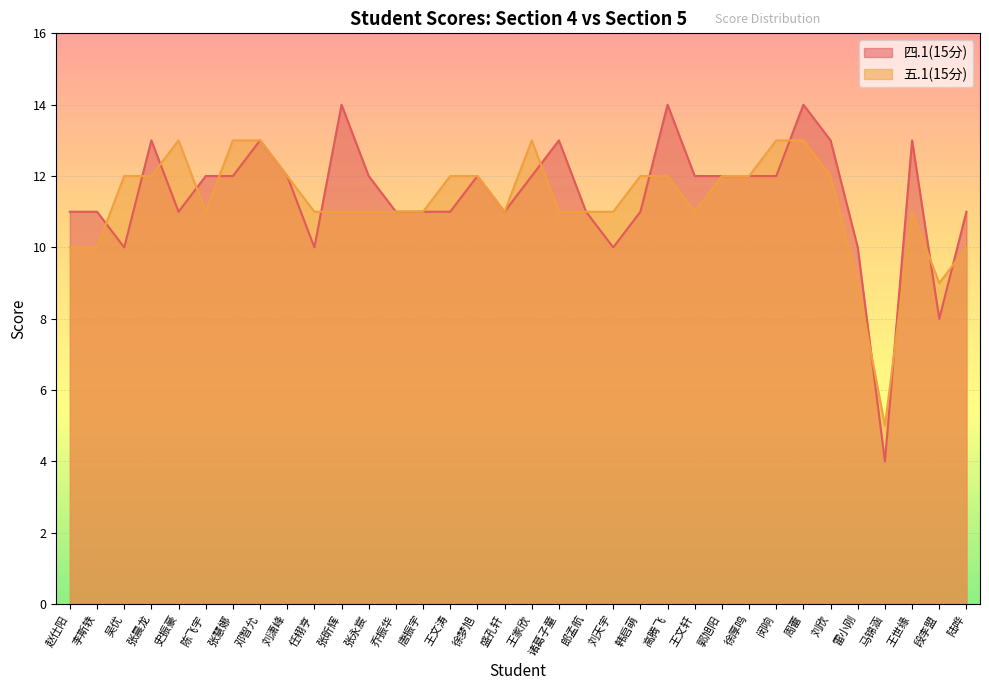

At which label does 五.1(15分) reach its peak?

史振豪